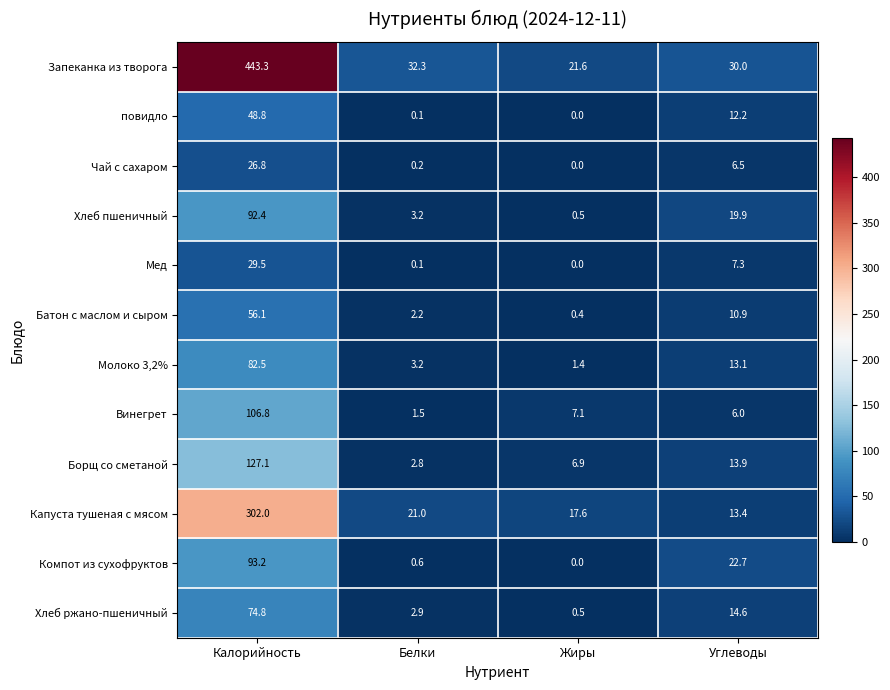

What is the spread (max minus min) of values at Калорийность?

416.5